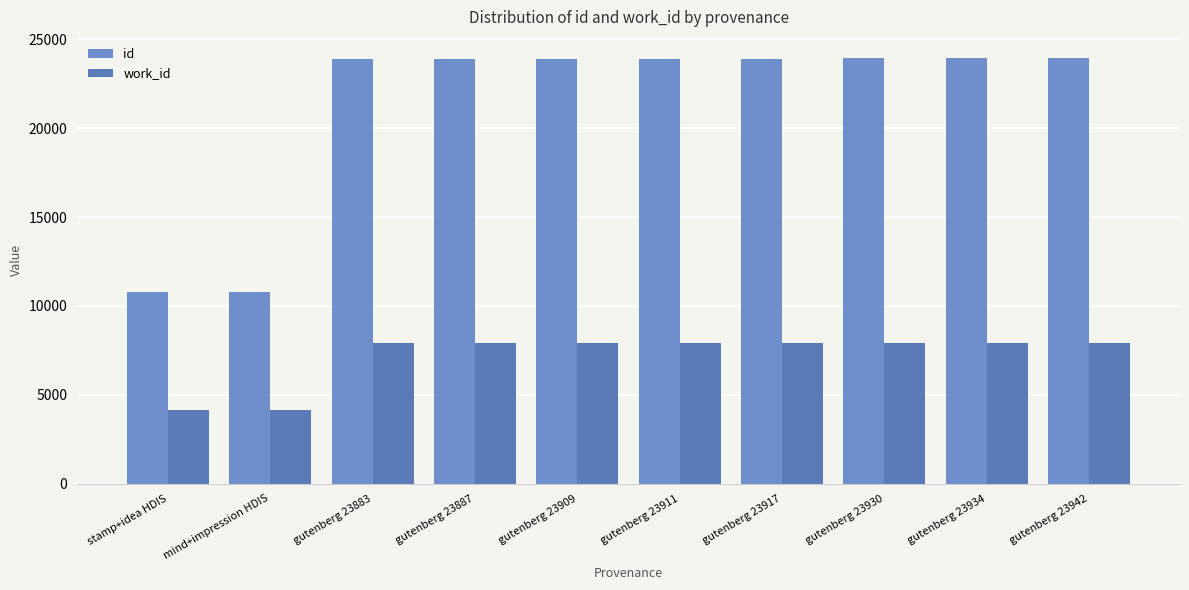

Is it true that work_id equals 4167 at mind+impression HDIS?

True